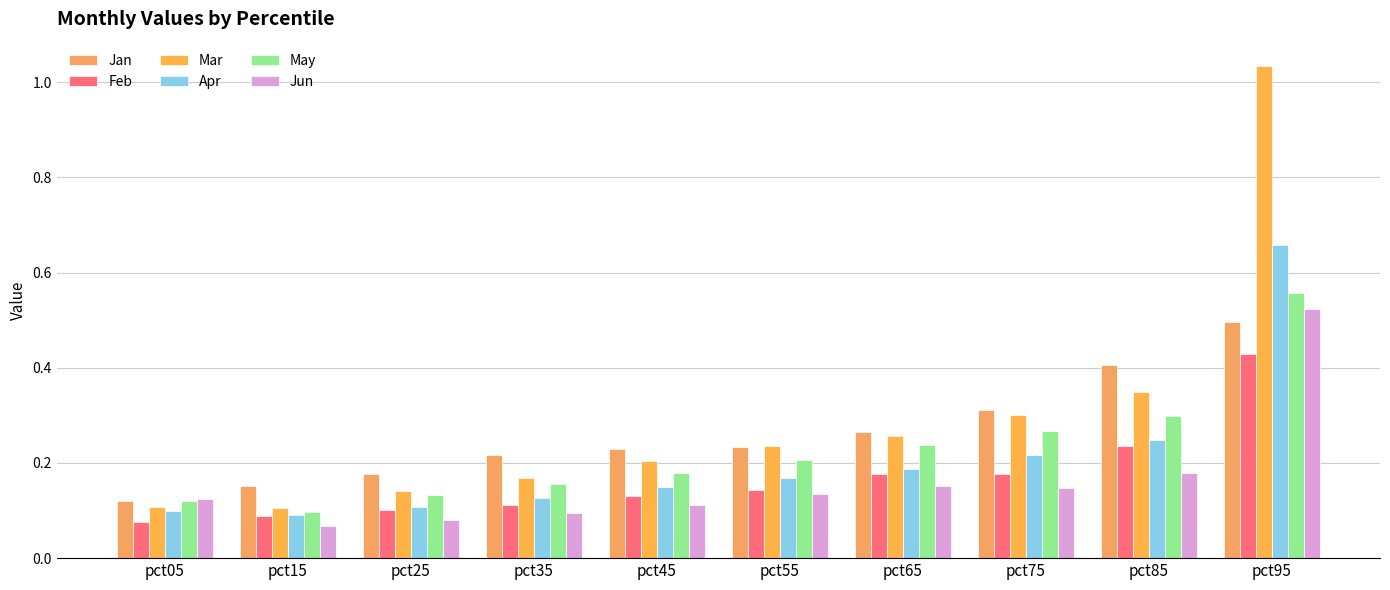

What are all the series names shown in the legend?

Jan, Feb, Mar, Apr, May, Jun